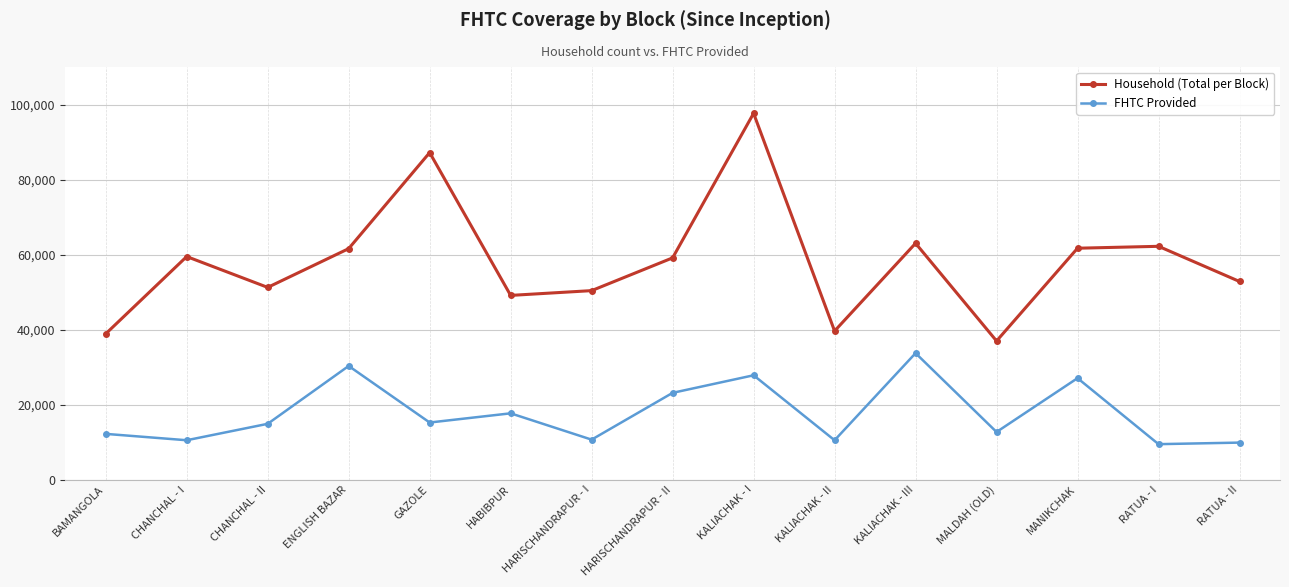

What is the label of the 5th point from the right?

KALIACHAK - III